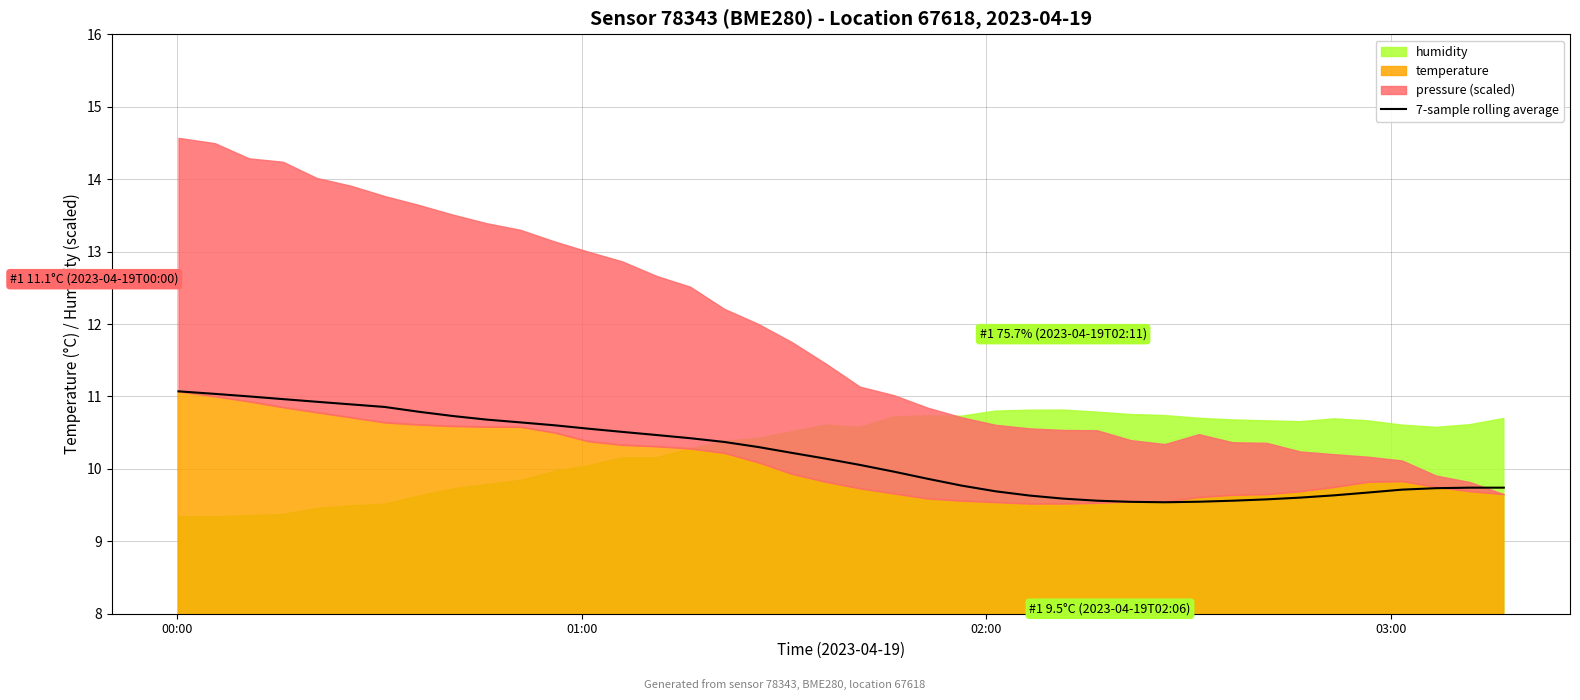

What is the highest value of the 7-sample rolling average series?

11.1